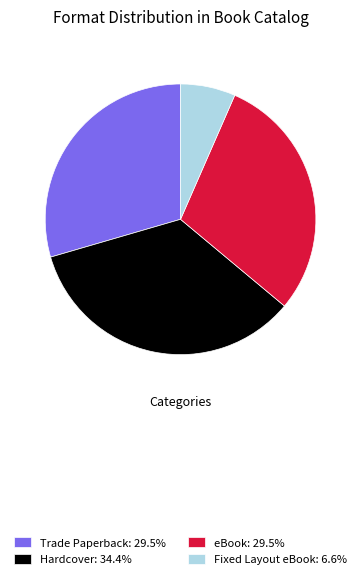

The Hardcover slice represents 34% of the pie. True or false?

True